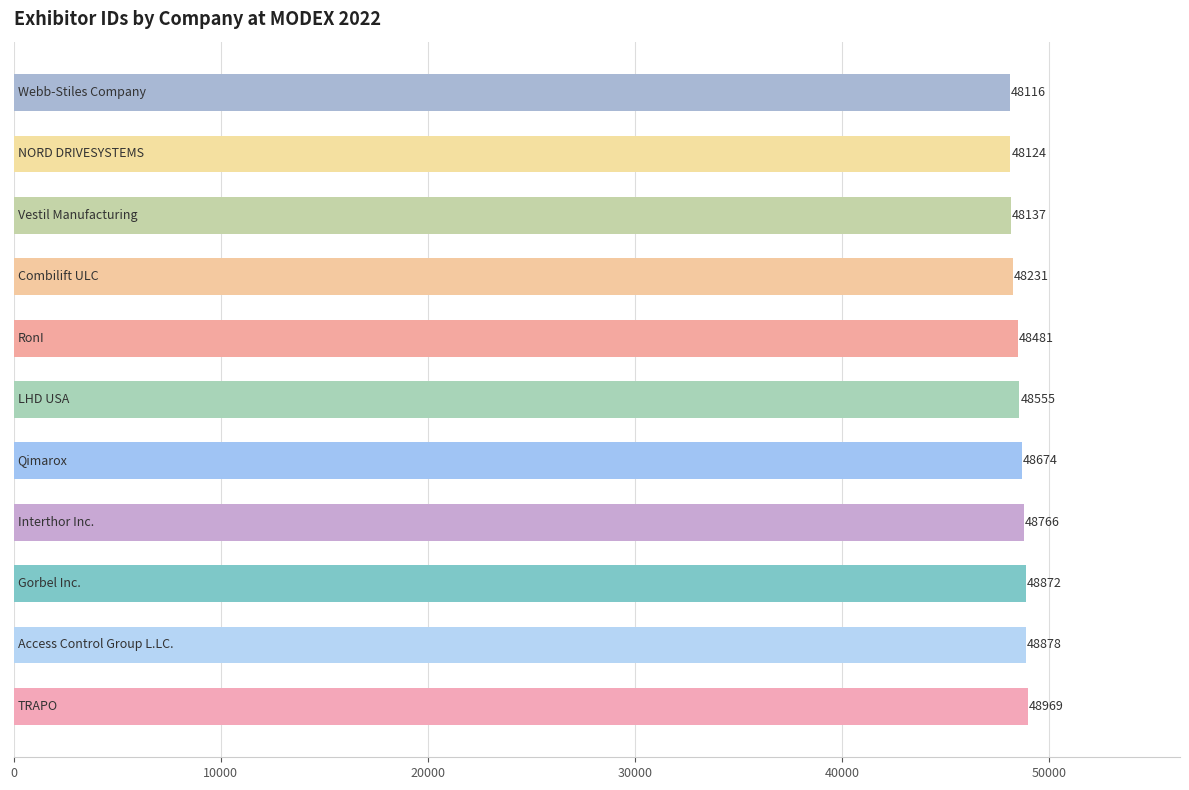

How many bars are there in total?

11